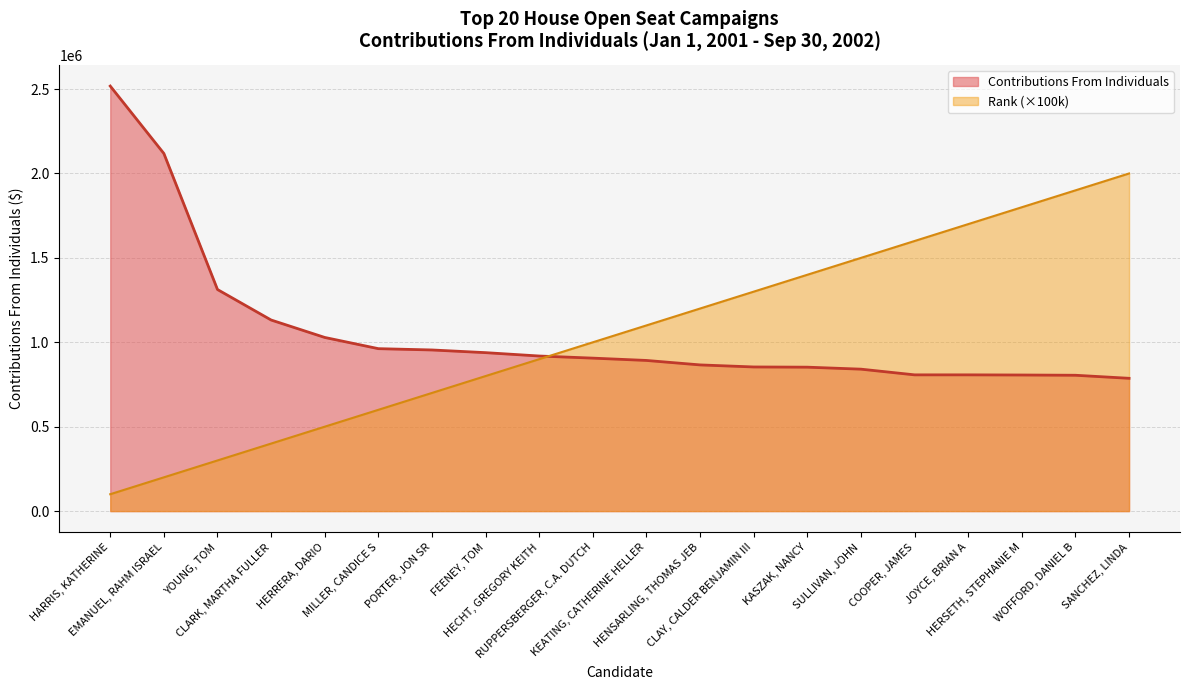

How many lines are shown in the chart?

2